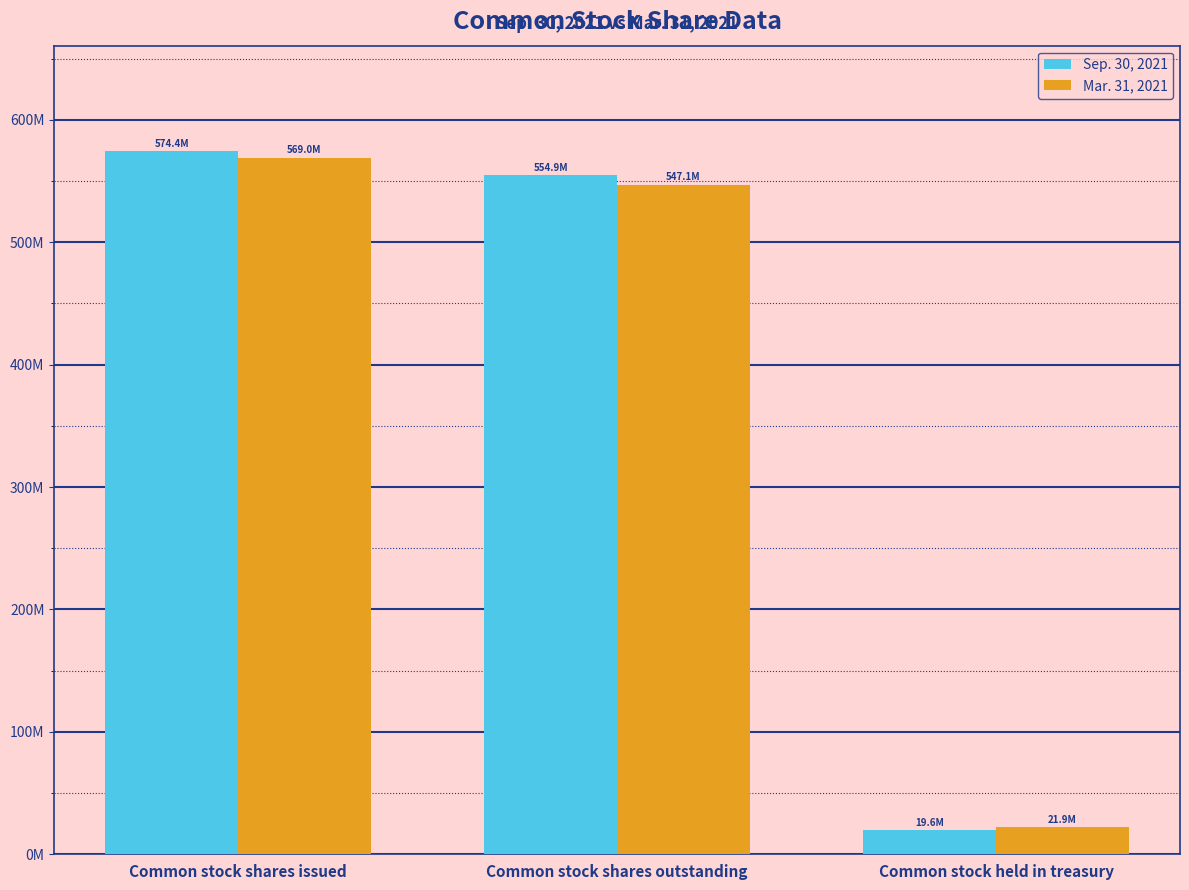

List the series in order of their peak value, lowest first.

Mar. 31, 2021, Sep. 30, 2021